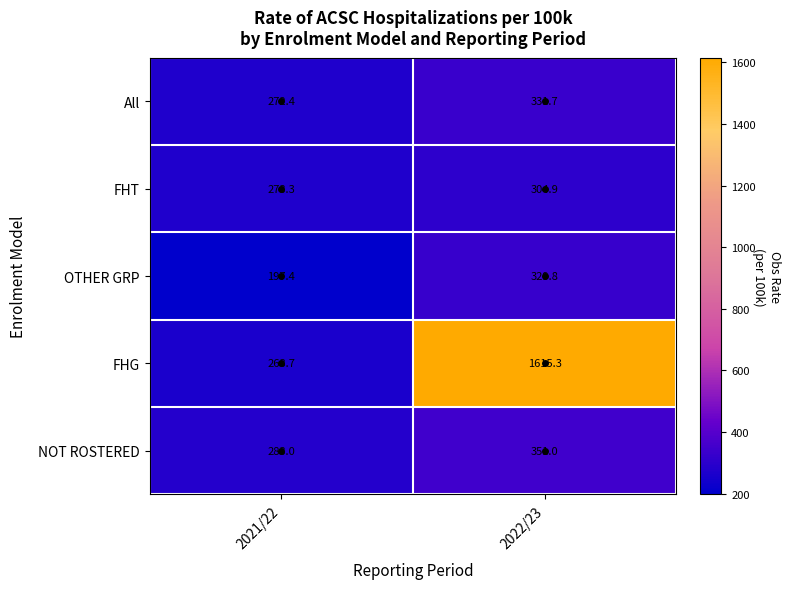

Which category has the lowest value across all series?

2021/22